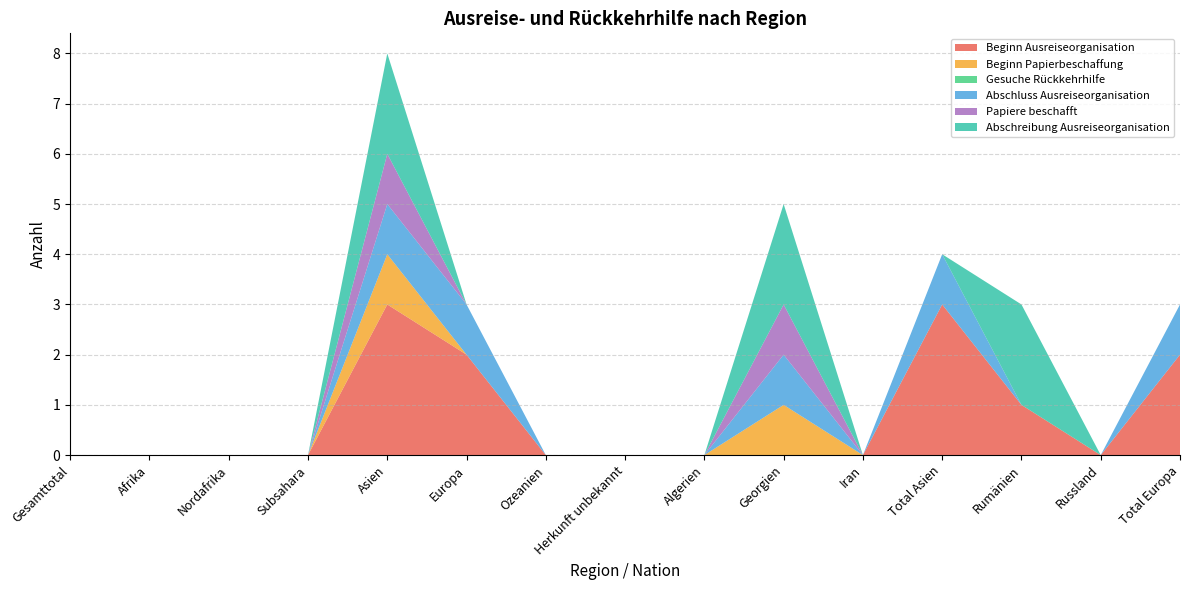

Reading right to left, extract all data points from this chart.

Beginn Ausreiseorganisation: Total Europa=2	Russland=0	Rumänien=1	Total Asien=3	Iran=0	Georgien=0	Algerien=0	Herkunft unbekannt=0	Ozeanien=0	Europa=2	Asien=3	Subsahara=0	Nordafrika=0	Afrika=0	Gesamttotal=0
Beginn Papierbeschaffung: Total Europa=0	Russland=0	Rumänien=0	Total Asien=0	Iran=0	Georgien=1	Algerien=0	Herkunft unbekannt=0	Ozeanien=0	Europa=0	Asien=1	Subsahara=0	Nordafrika=0	Afrika=0	Gesamttotal=0
Gesuche Rückkehrhilfe: Total Europa=0	Russland=0	Rumänien=0	Total Asien=0	Iran=0	Georgien=0	Algerien=0	Herkunft unbekannt=0	Ozeanien=0	Europa=0	Asien=0	Subsahara=0	Nordafrika=0	Afrika=0	Gesamttotal=0
Abschluss Ausreiseorganisation: Total Europa=1	Russland=0	Rumänien=0	Total Asien=1	Iran=0	Georgien=1	Algerien=0	Herkunft unbekannt=0	Ozeanien=0	Europa=1	Asien=1	Subsahara=0	Nordafrika=0	Afrika=0	Gesamttotal=0
Papiere beschafft: Total Europa=0	Russland=0	Rumänien=0	Total Asien=0	Iran=0	Georgien=1	Algerien=0	Herkunft unbekannt=0	Ozeanien=0	Europa=0	Asien=1	Subsahara=0	Nordafrika=0	Afrika=0	Gesamttotal=0
Abschreibung Ausreiseorganisation: Total Europa=0	Russland=0	Rumänien=2	Total Asien=0	Iran=0	Georgien=2	Algerien=0	Herkunft unbekannt=0	Ozeanien=0	Europa=0	Asien=2	Subsahara=0	Nordafrika=0	Afrika=0	Gesamttotal=0